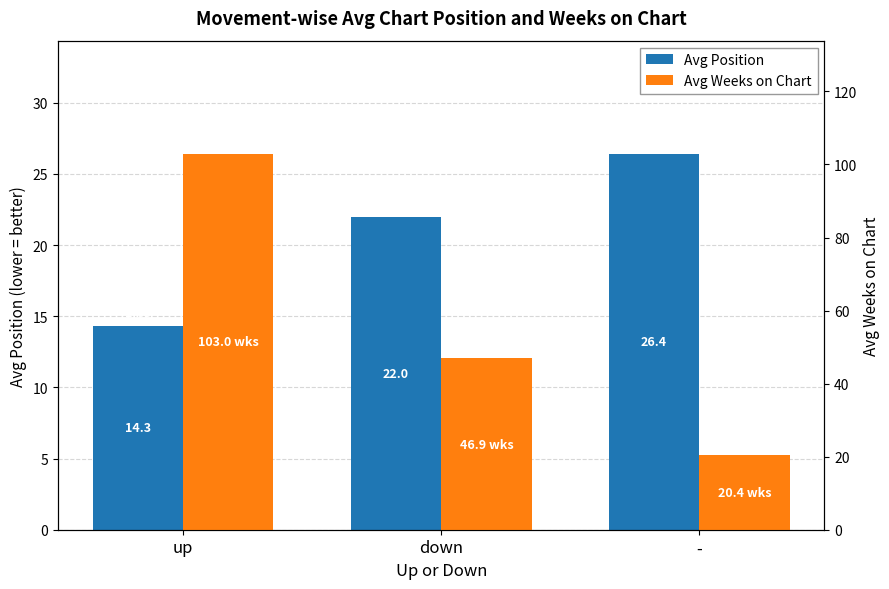

What is the minimum value for Avg Position?

14.3